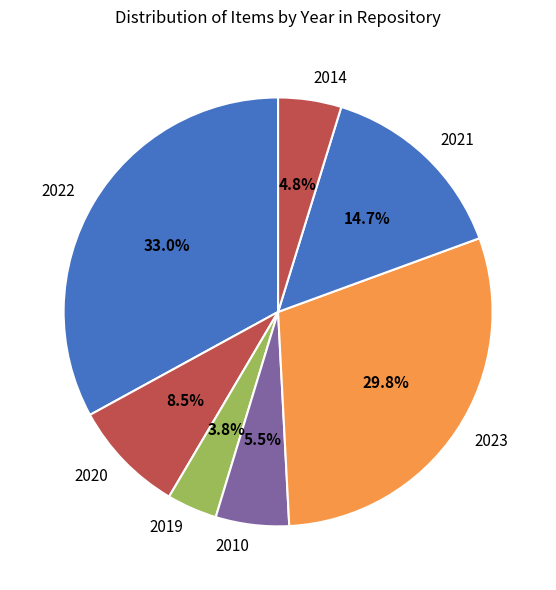

True or false: 2014 accounts for 15% of the total.

False